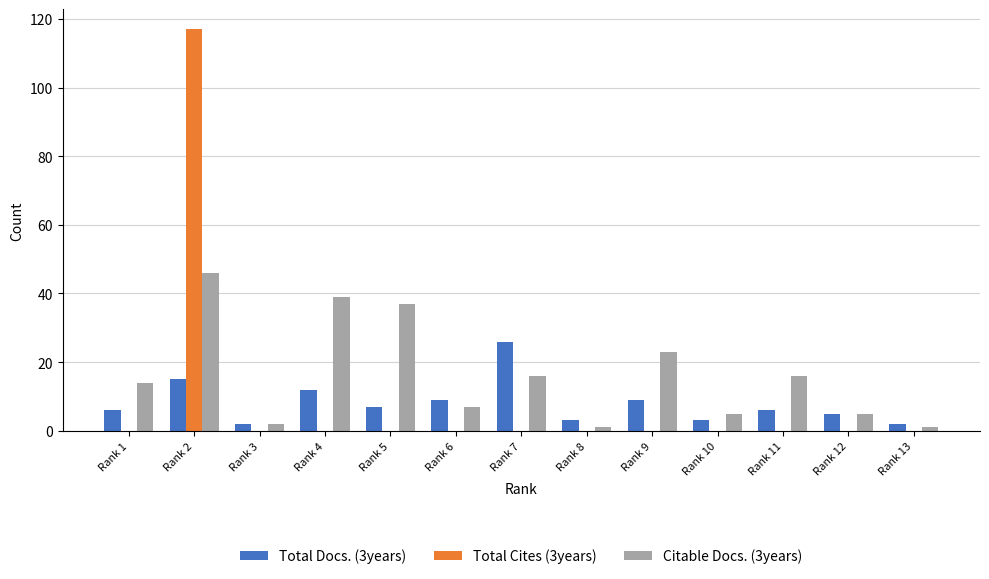

How many distinct data groups are displayed?

3